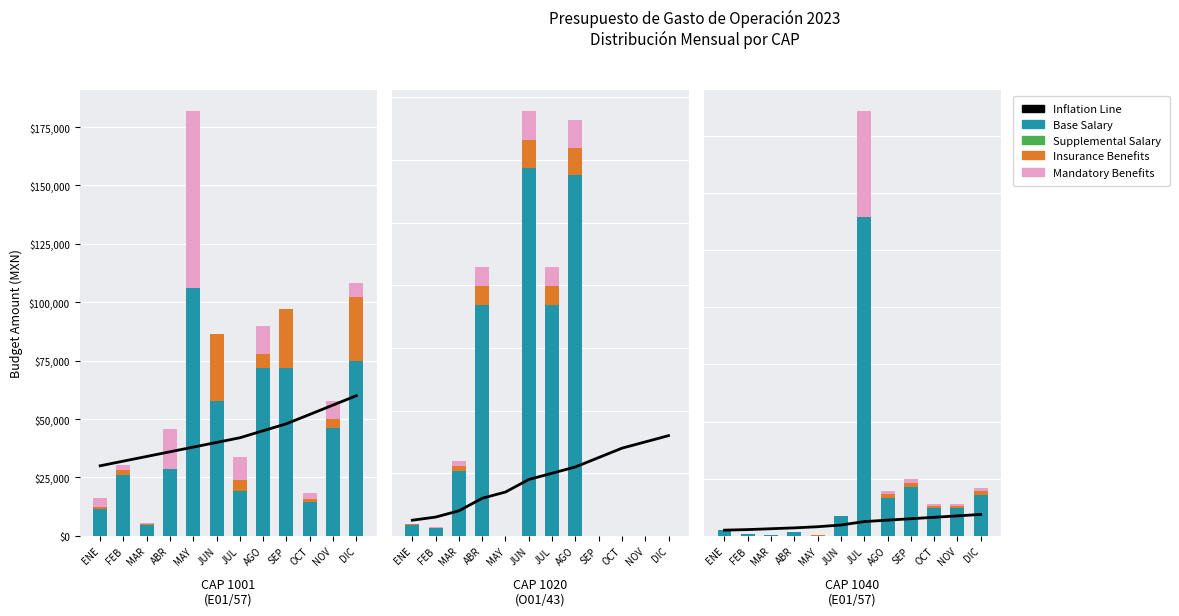

Rank the series by their maximum value, from lowest to highest.

Supplemental Salary, Insurance Benefits, Inflation Line, Mandatory Benefits, Base Salary